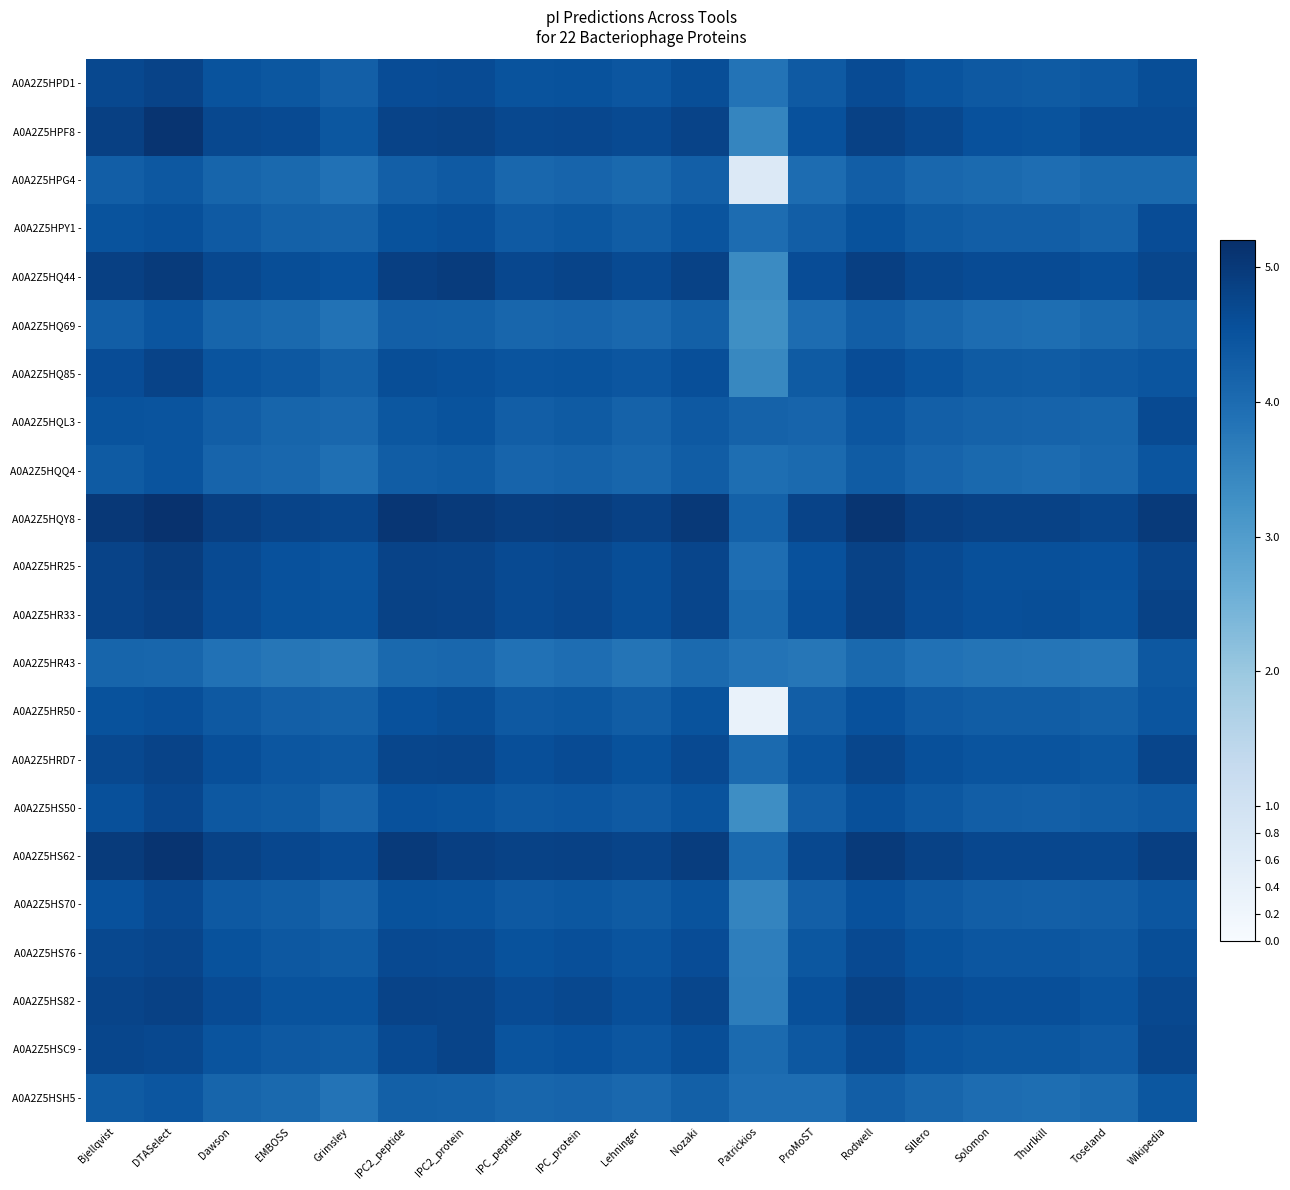

Count the number of categories in the chart.

19